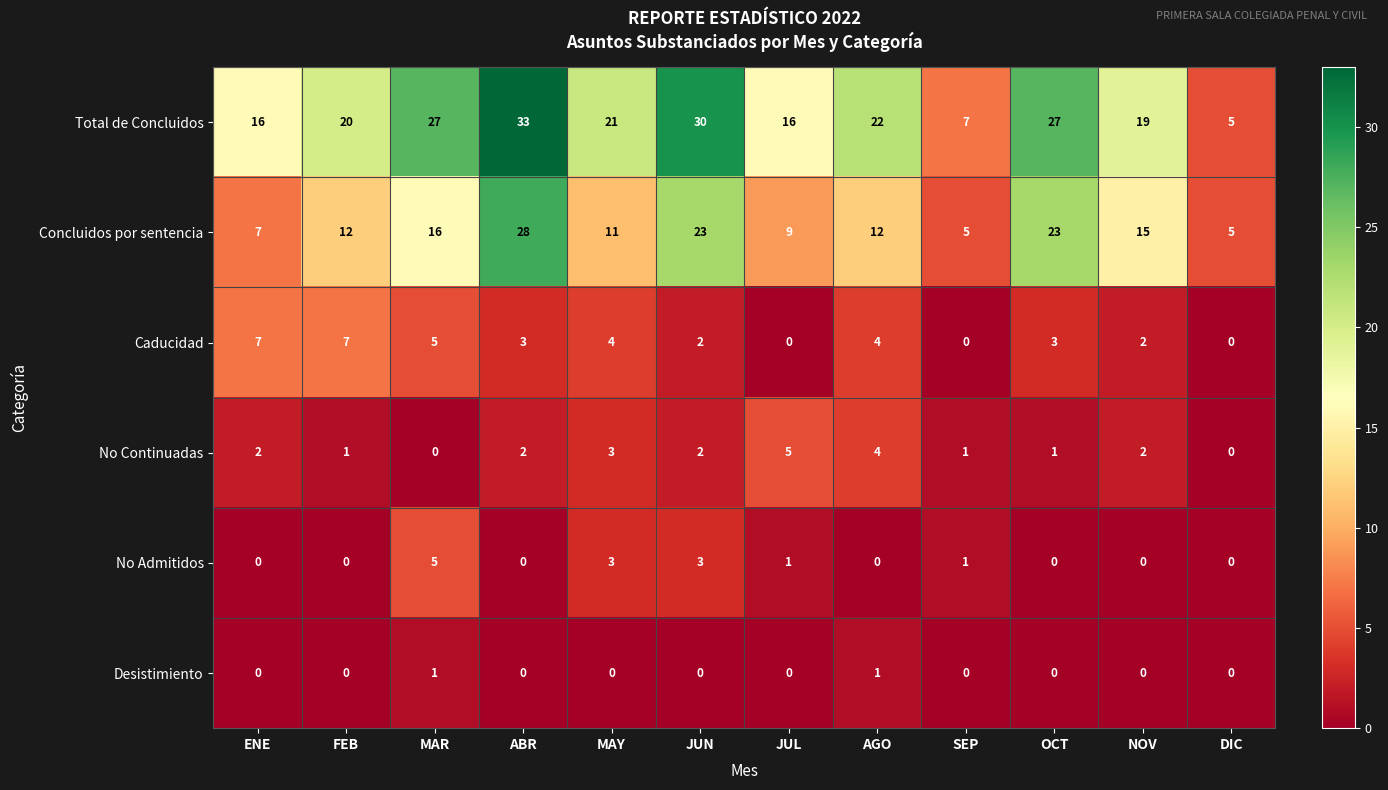

What is the sum of all Total de Concluidos values?

243